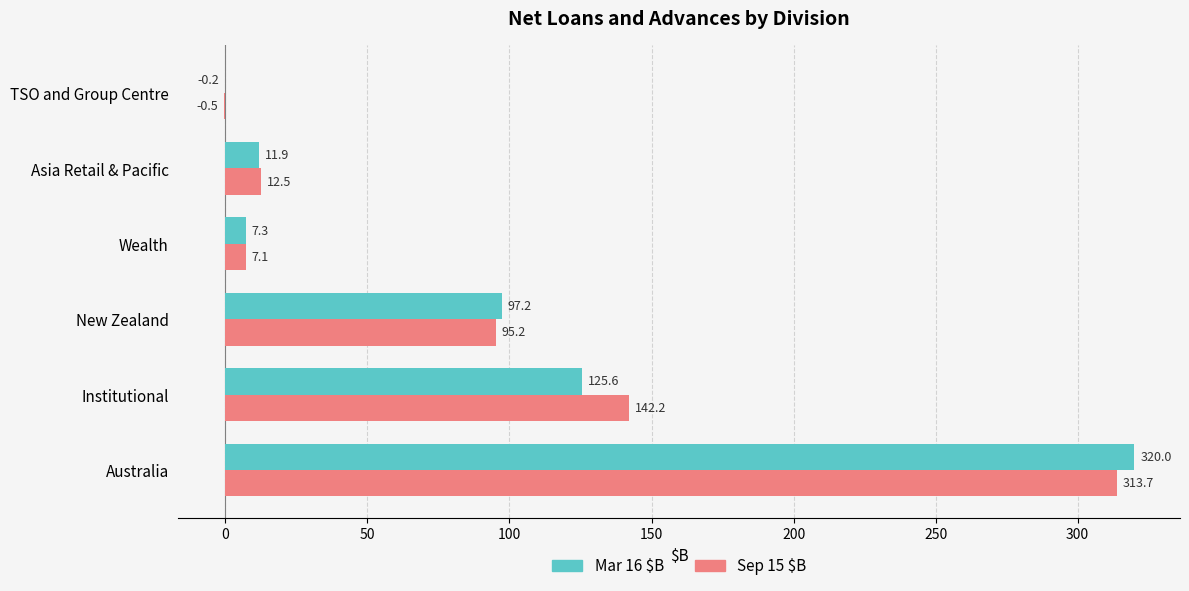

What value does the Sep 15 $B series have at Institutional?

142.2